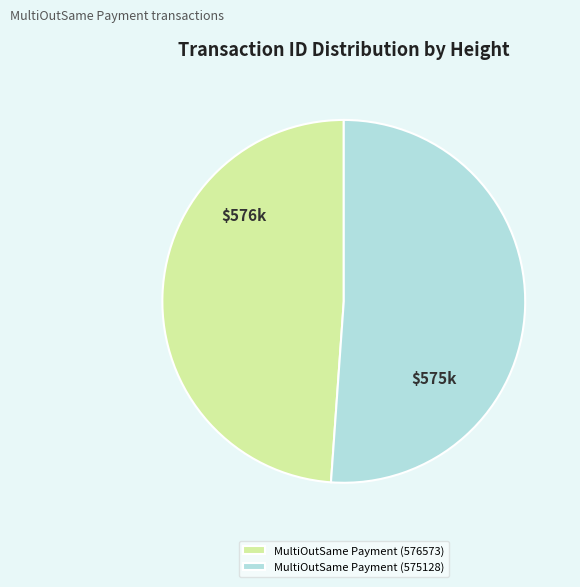

Is it true that MultiOutSame Payment (576573) is 49% of the pie?

True